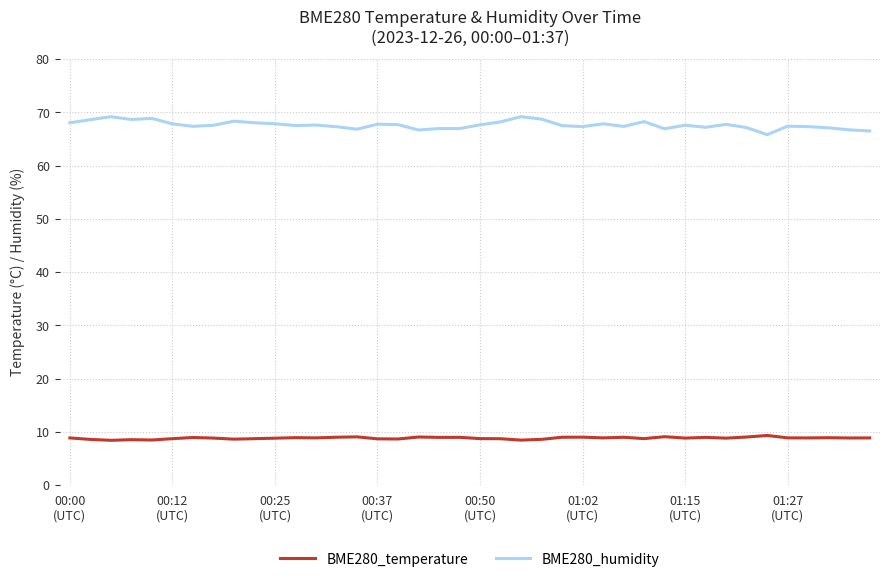

At how many categories does at least one series exceed 24?

40